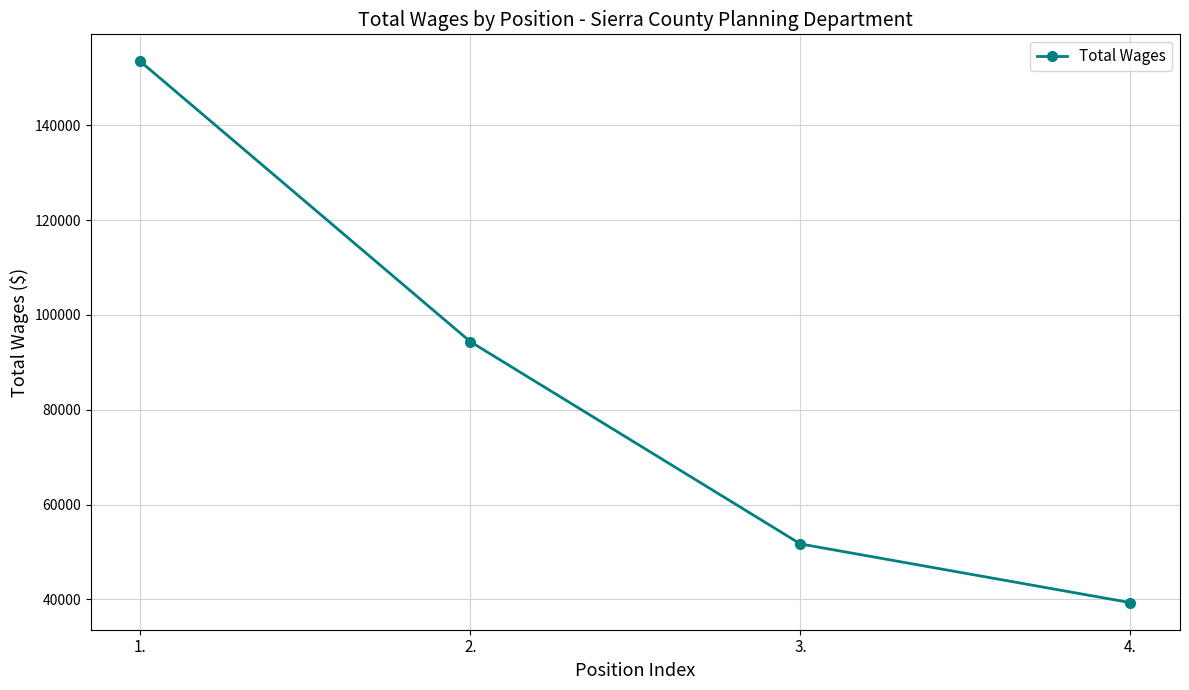

Reading left to right, list all the values displayed in this chart.

1.=153471	2.=94354	3.=51691	4.=39308